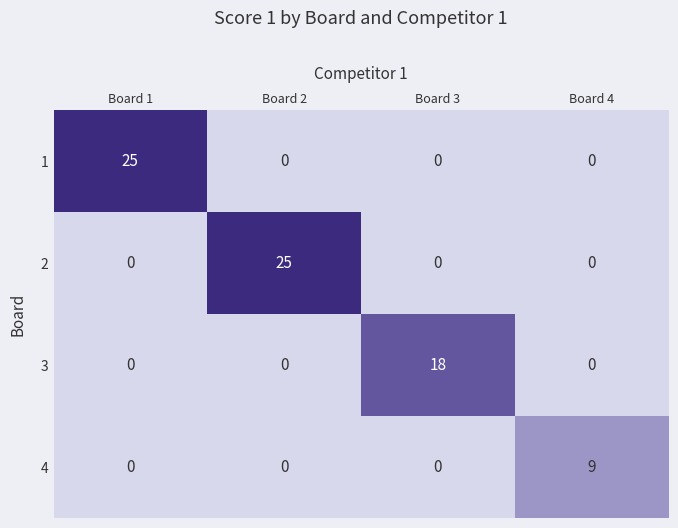

What is the maximum value shown in the chart?

25